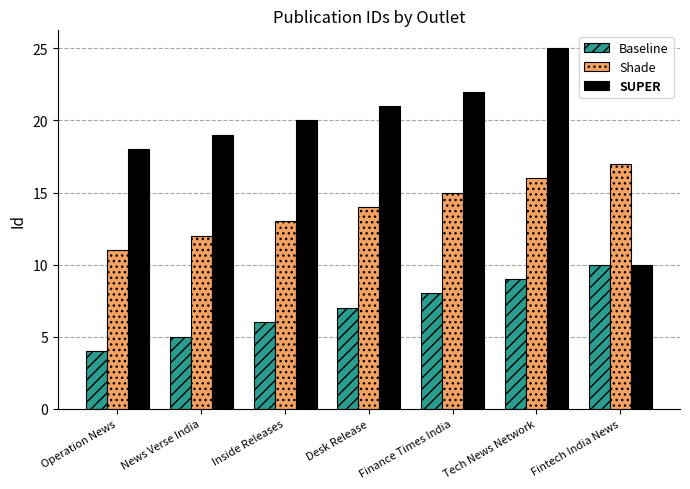

What is the total value across all series at Finance Times India?

45